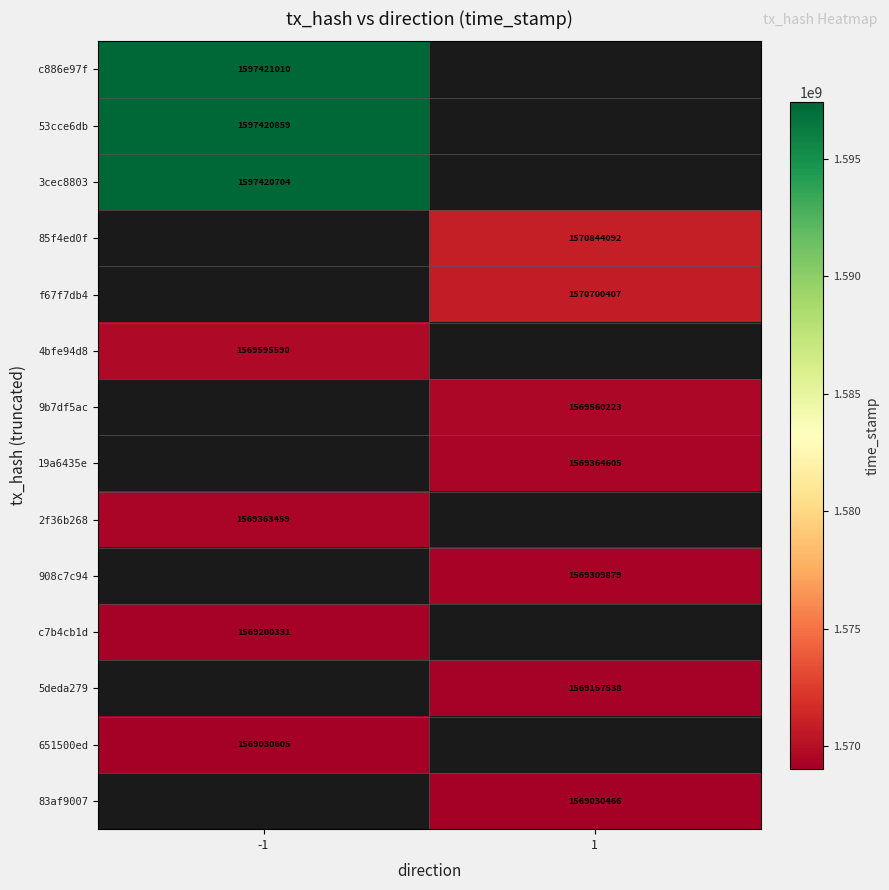

Which label corresponds to the largest value in the chart?

-1